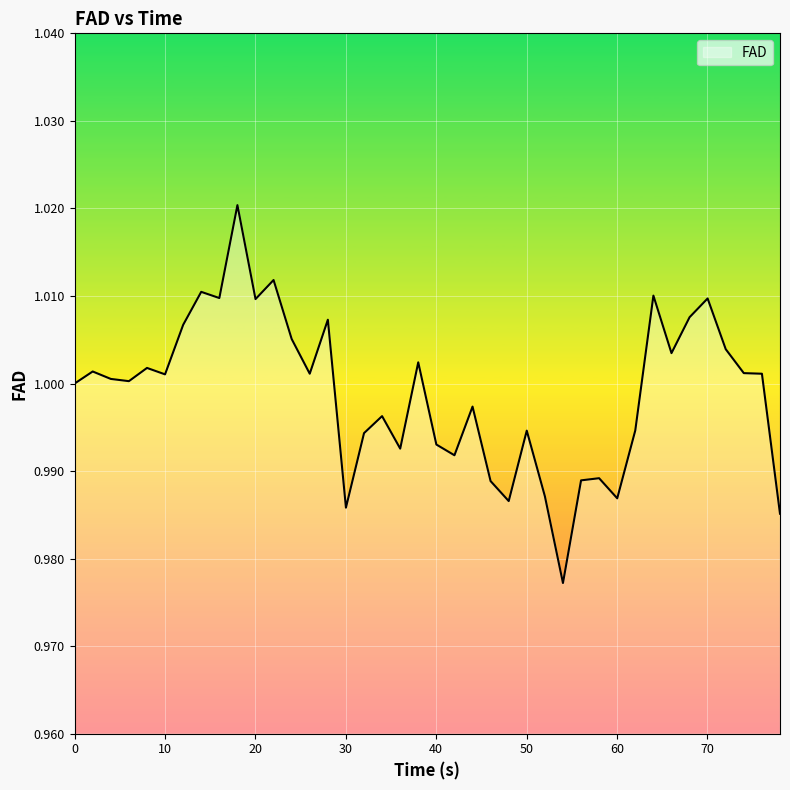

How many interior local peaks (higher than both neighbors) does the data have?

13